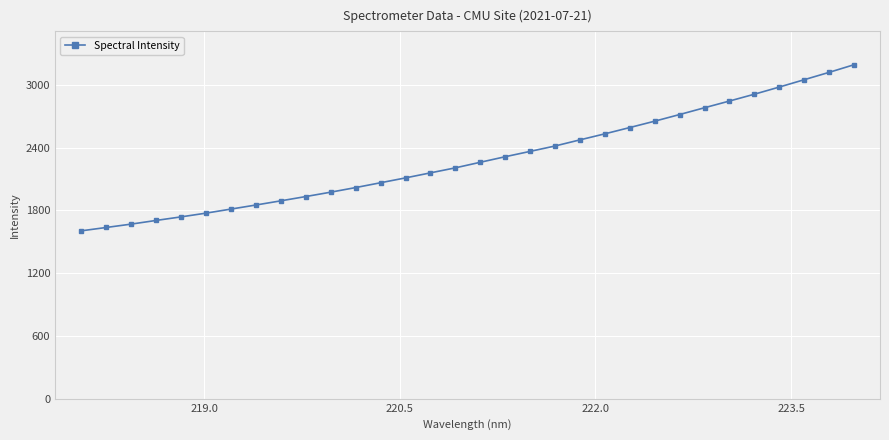

What is the value of the 4th point from the left?

1704.1